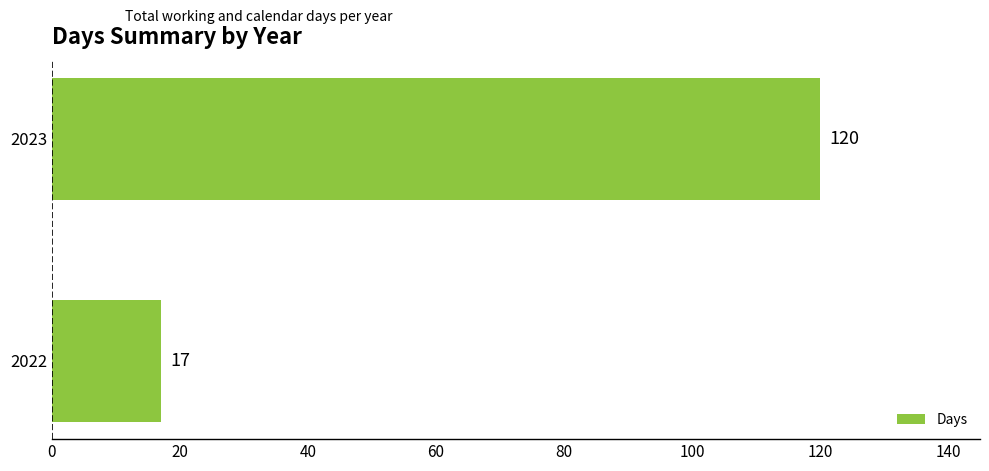

The chart shows a value of 29 at 2022. True or false?

False